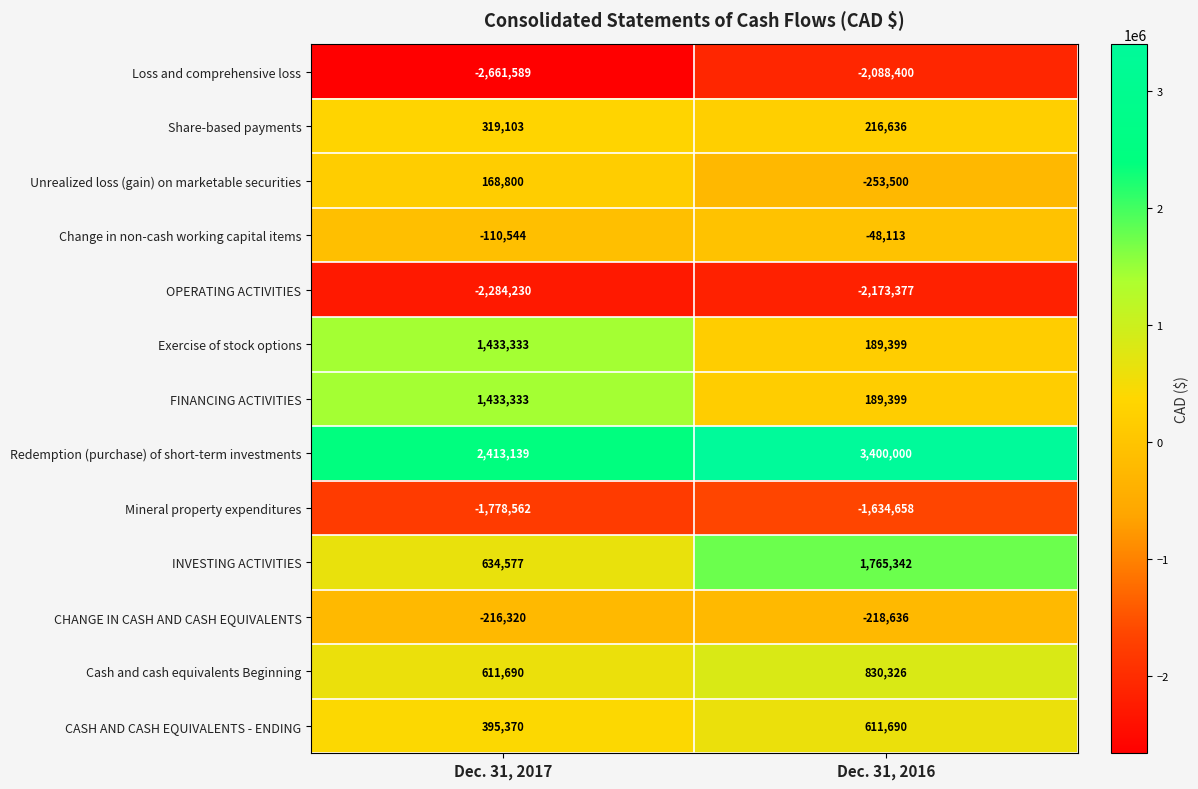

Which category has the highest value in the Redemption (purchase) of short-term investments series?

Dec. 31, 2016